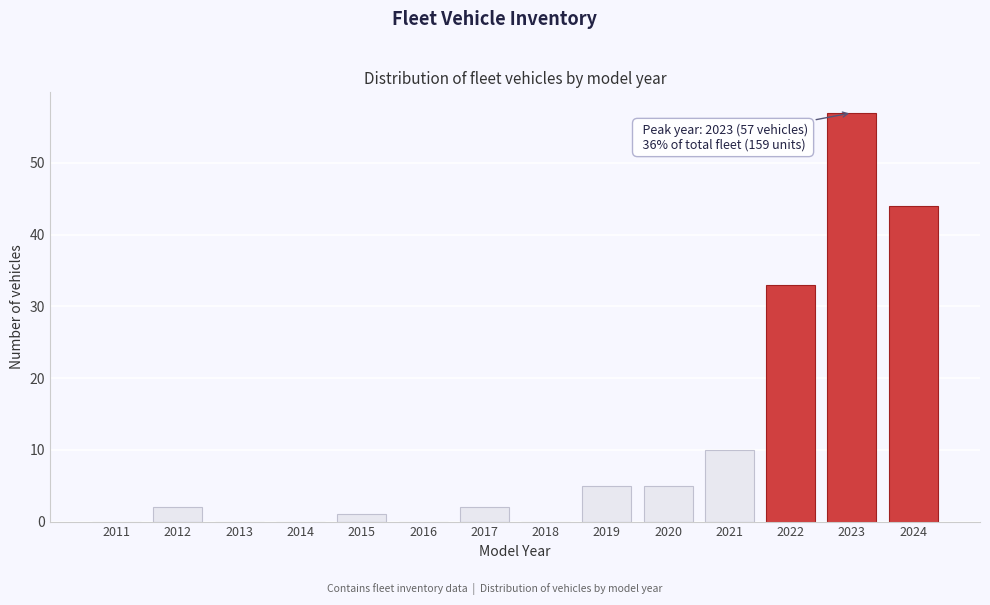

Reading left to right, list all the values displayed in this chart.

2011=0	2012=2	2013=0	2014=0	2015=1	2016=0	2017=2	2018=0	2019=5	2020=5	2021=10	2022=33	2023=57	2024=44